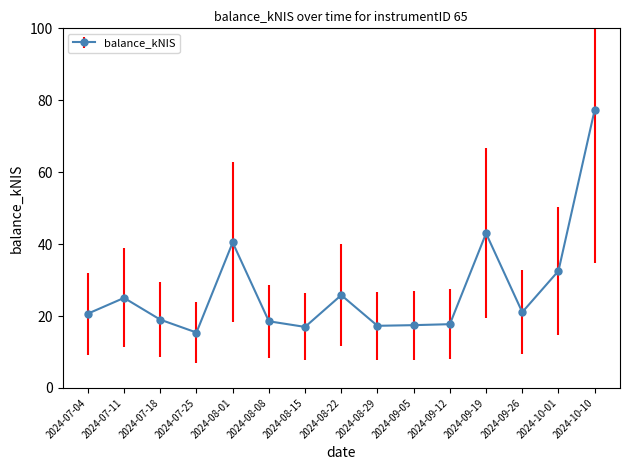

Read the value at 2024-07-25.

15.4